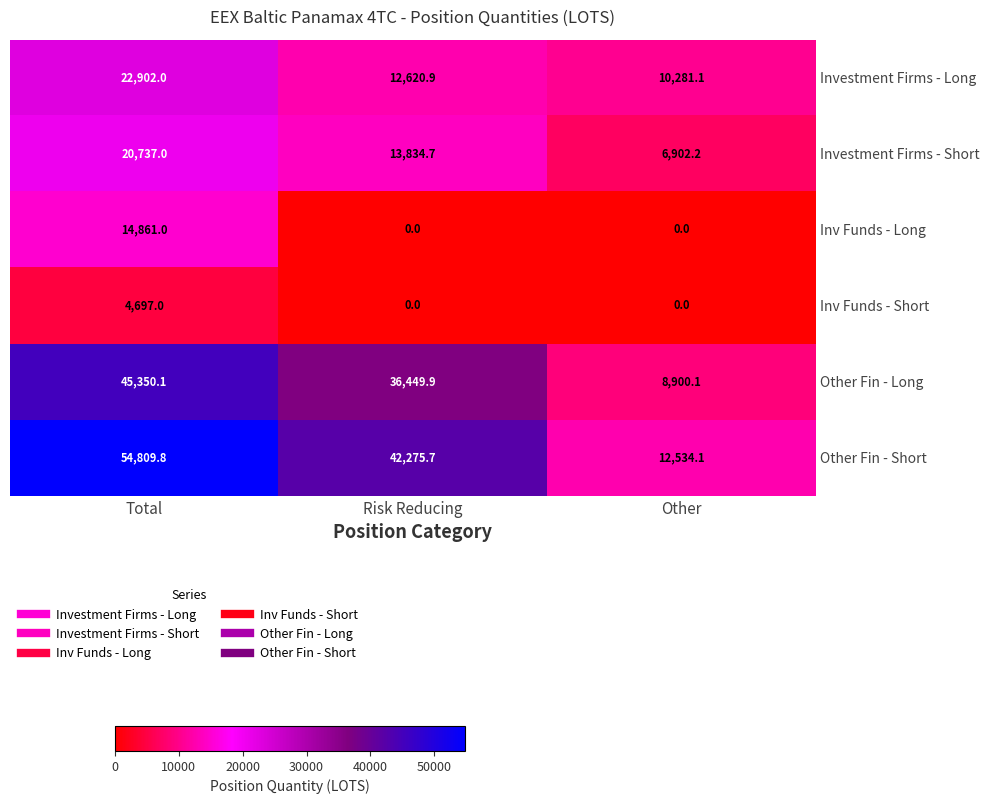

Reading right to left, what are all the values shown in this chart?

Investment Firms - Long: Other=10281.1	Risk Reducing=12620.9	Total=22902.0
Investment Firms - Short: Other=6902.2	Risk Reducing=13834.7	Total=20737.0
Inv Funds - Long: Other=0.0	Risk Reducing=0.0	Total=14861.0
Inv Funds - Short: Other=0.0	Risk Reducing=0.0	Total=4697.0
Other Fin - Long: Other=8900.1	Risk Reducing=36449.9	Total=45350.1
Other Fin - Short: Other=12534.1	Risk Reducing=42275.7	Total=54809.8